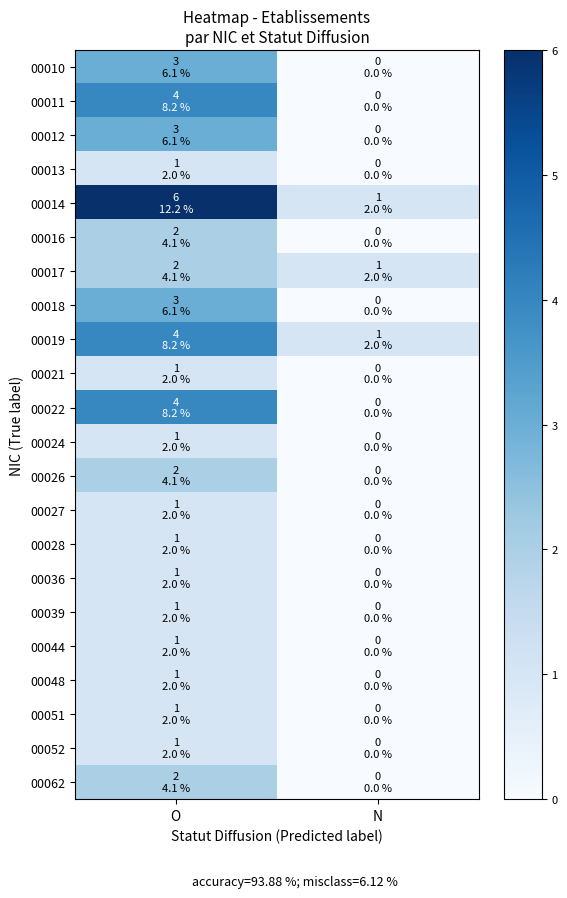

List the series in order of their peak value, highest first.

00014, 00011, 00019, 00022, 00010, 00012, 00018, 00016, 00017, 00026, 00062, 00013, 00021, 00024, 00027, 00028, 00036, 00039, 00044, 00048, 00051, 00052